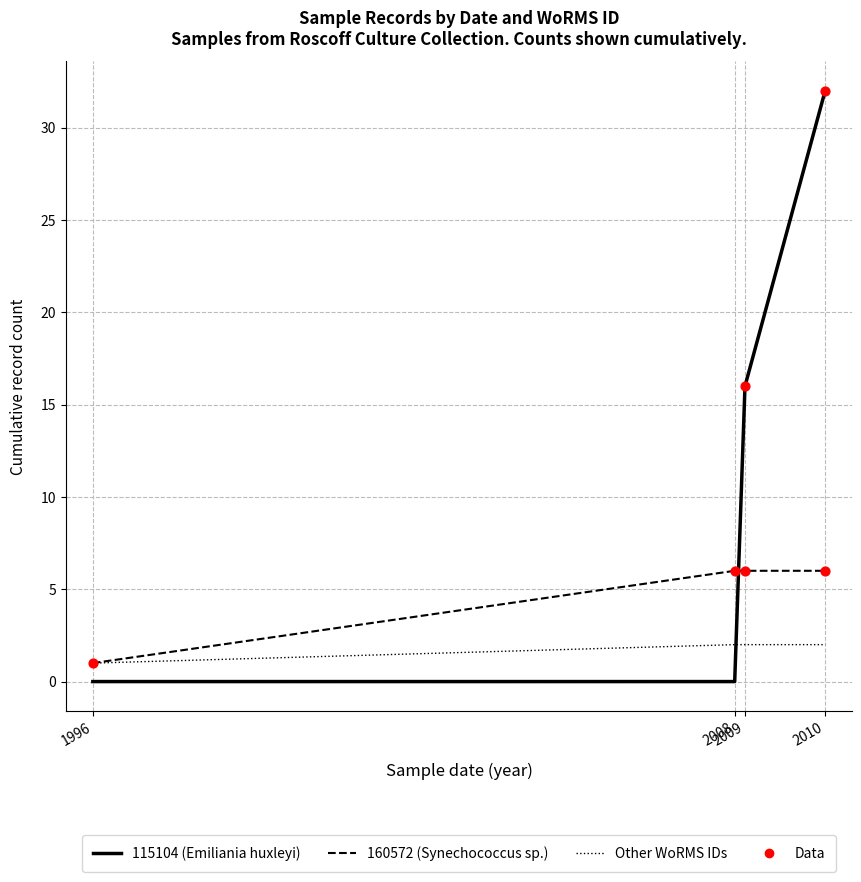

What is the maximum value shown in the chart?

32